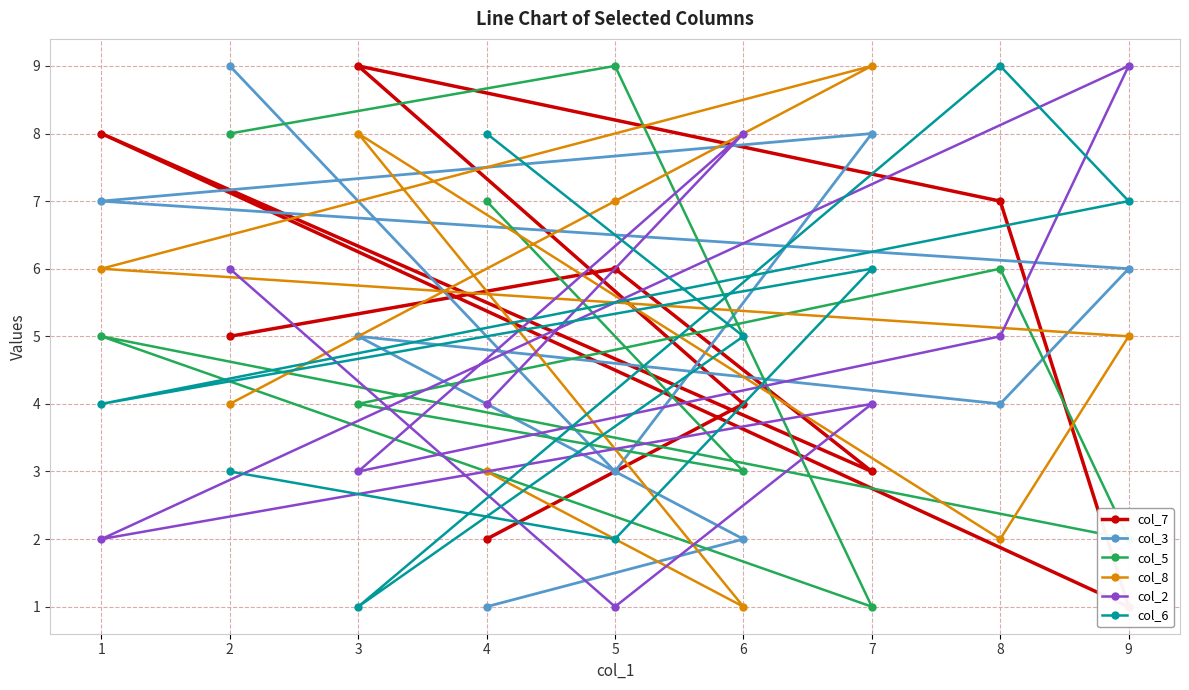

The col_2 series shows 1 at 5. True or false?

True